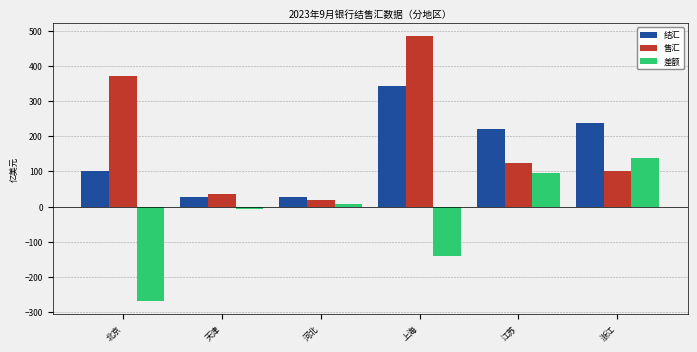

Which series has the largest total across all categories?

售汇